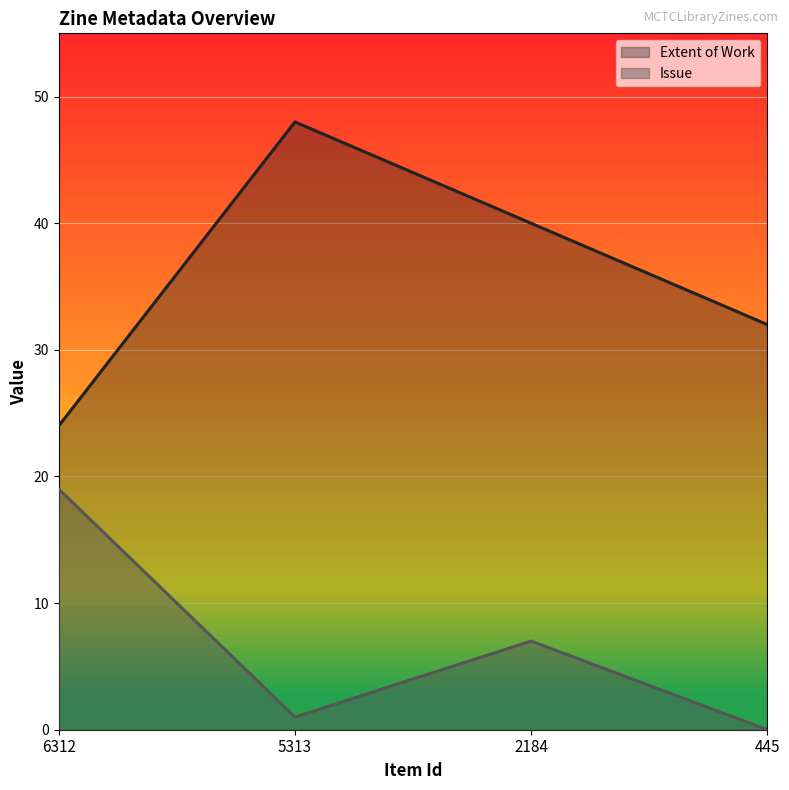

Reading right to left, extract all data points from this chart.

Extent of Work: 32	40	48	24
Issue: 0	7	1	19